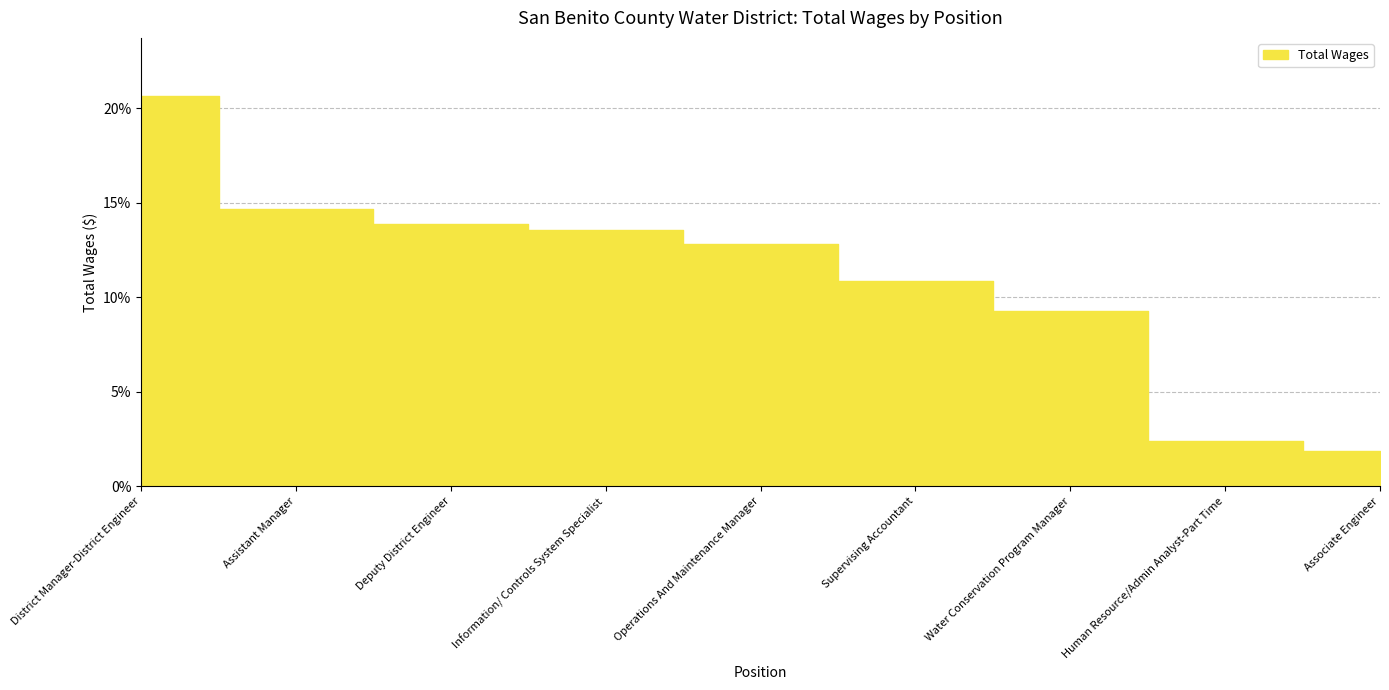

The chart shows a value of 2.4 at Human Resource/Admin Analyst-Part Time. True or false?

True